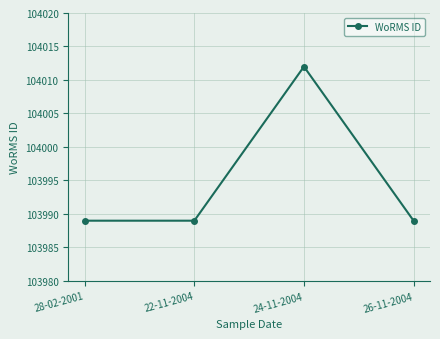

What is the label of the 1st point from the left?

28-02-2001